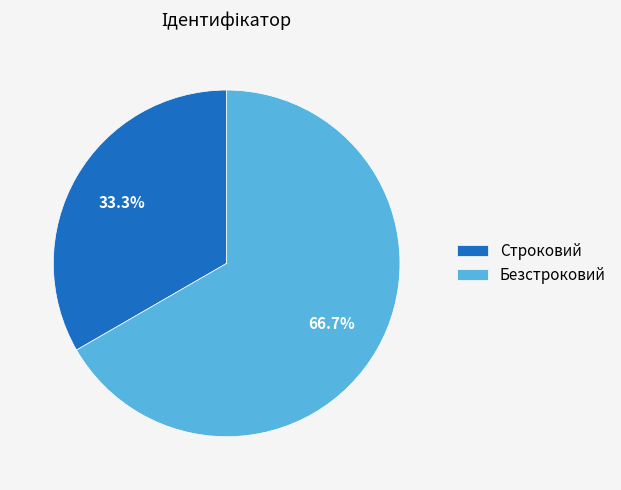

Combined, do Строковий and Безстроковий account for over 50%?

Yes